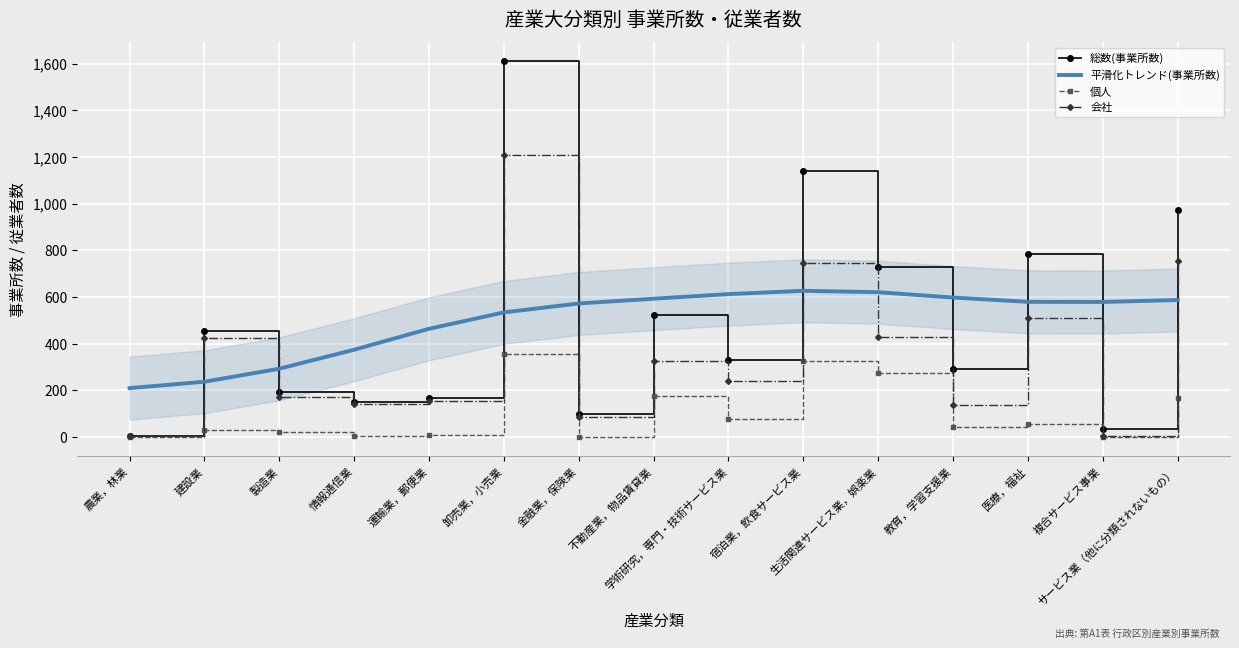

The 総数(事業所数) series shows 98.0 at 金融業，保険業. True or false?

True